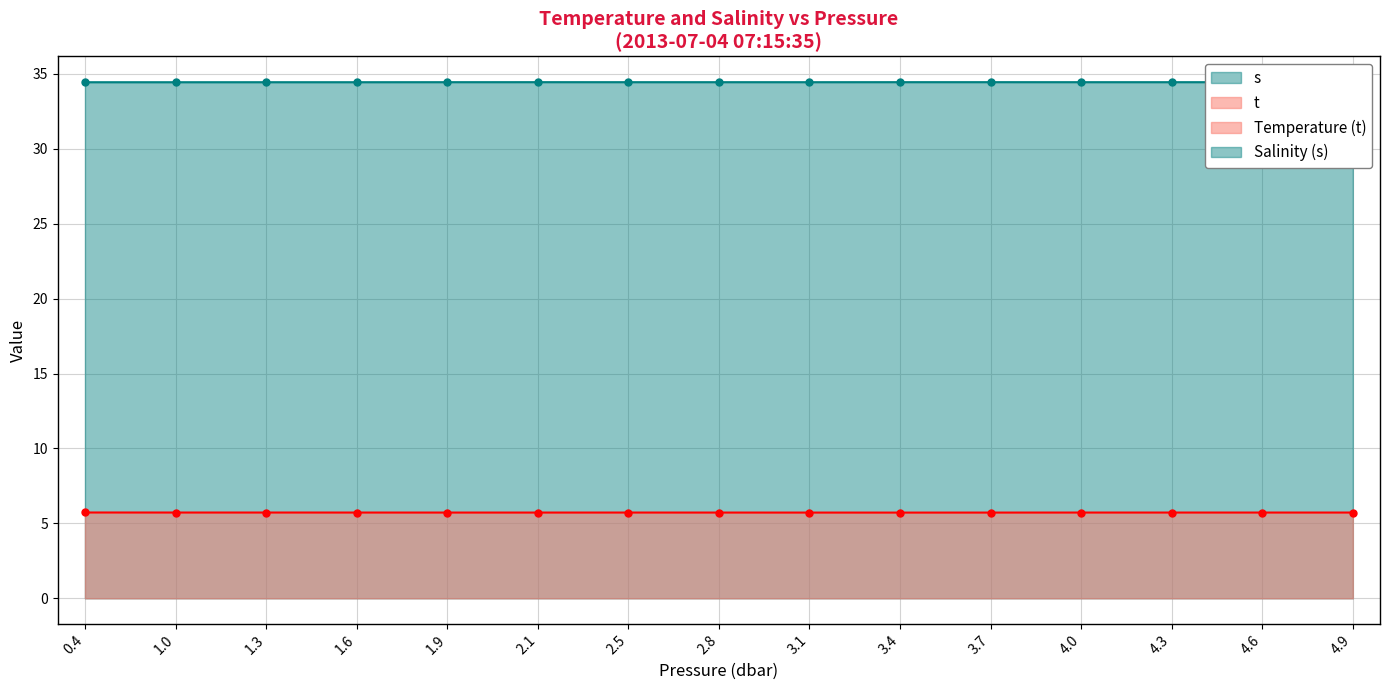

Where is the first local maximum for s?

2.1